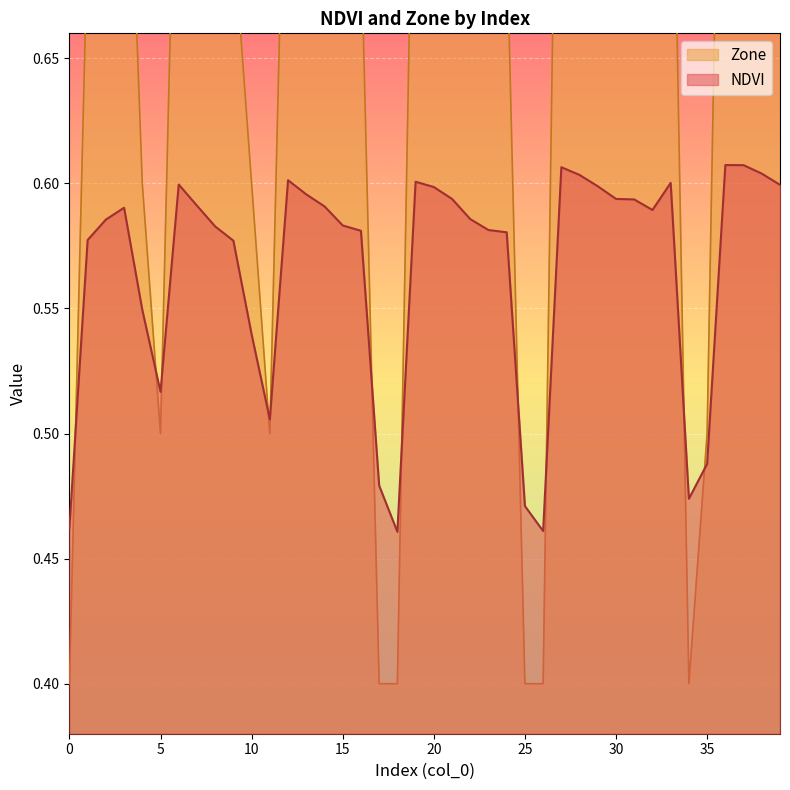

True or false: NDVI has more than 0 interior local peaks.

True